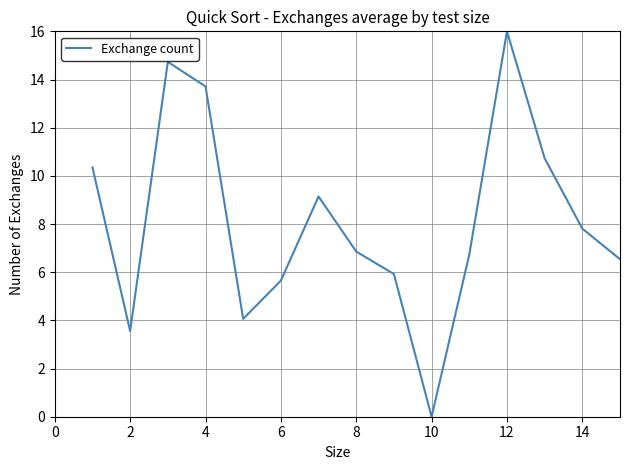

What is the greatest value displayed?

16.0